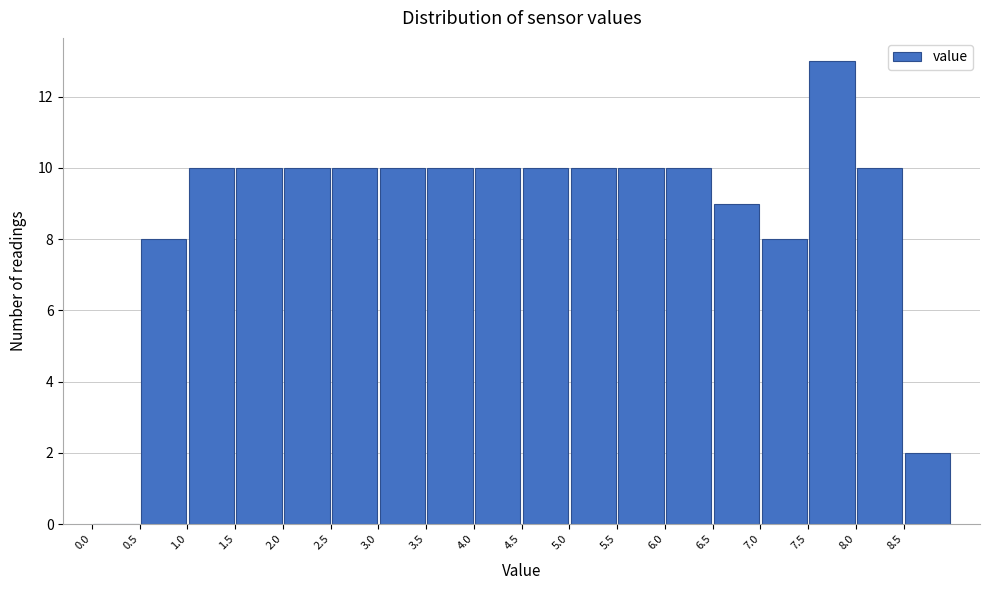

Over which range of the x-axis is the bar tallest?

7.5 to 8.0